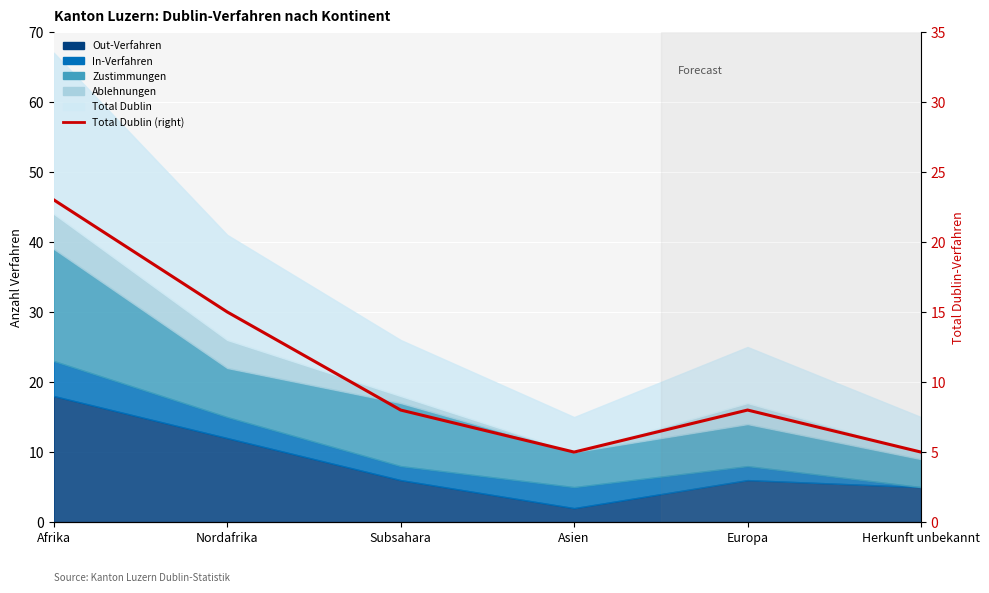

True or false: there are more than 1 points higher than both neighbors.

False